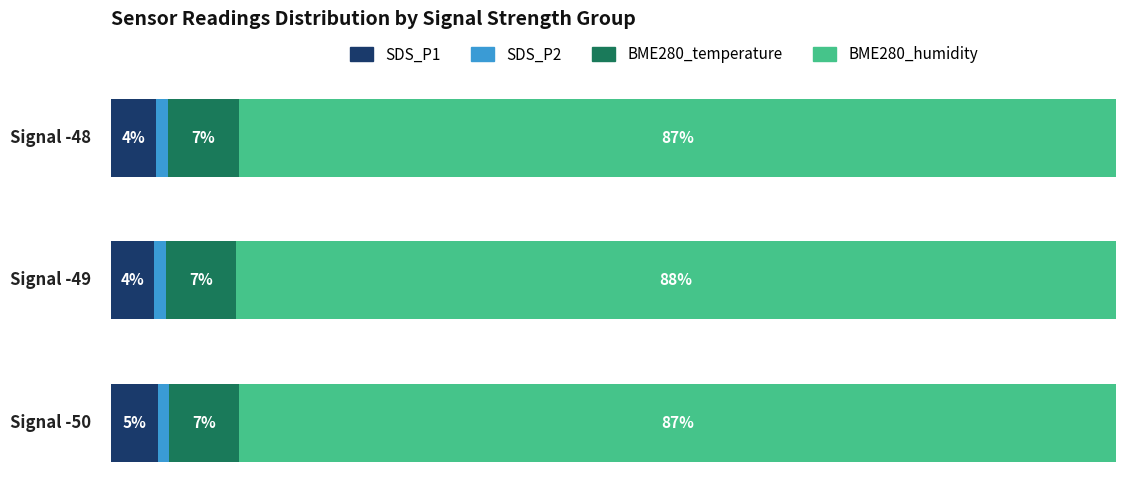

Reading right to left, list all the values displayed in this chart.

SDS_P1: 4.4	4.3	4.6
SDS_P2: 1.2	1.2	1.1
BME280_temperature: 7.0	7.0	7.0
BME280_humidity: 87.3	87.6	87.2